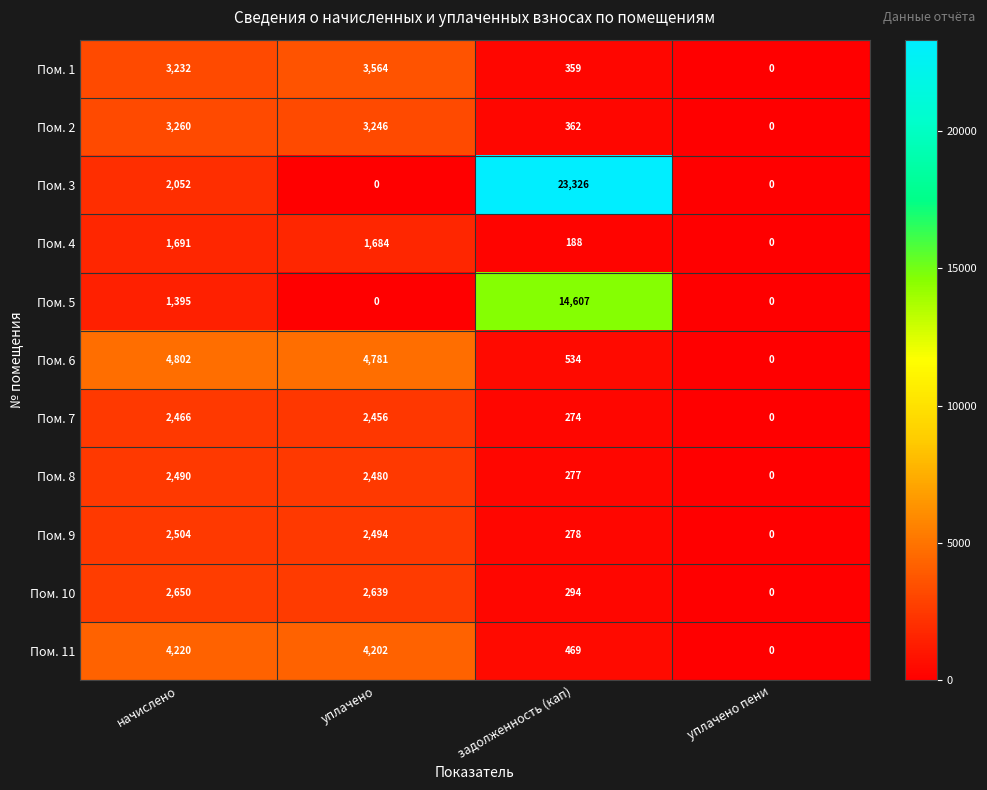

Is the value of Пом. 6 at уплачено пени greater than the value of Пом. 1 at уплачено?

No